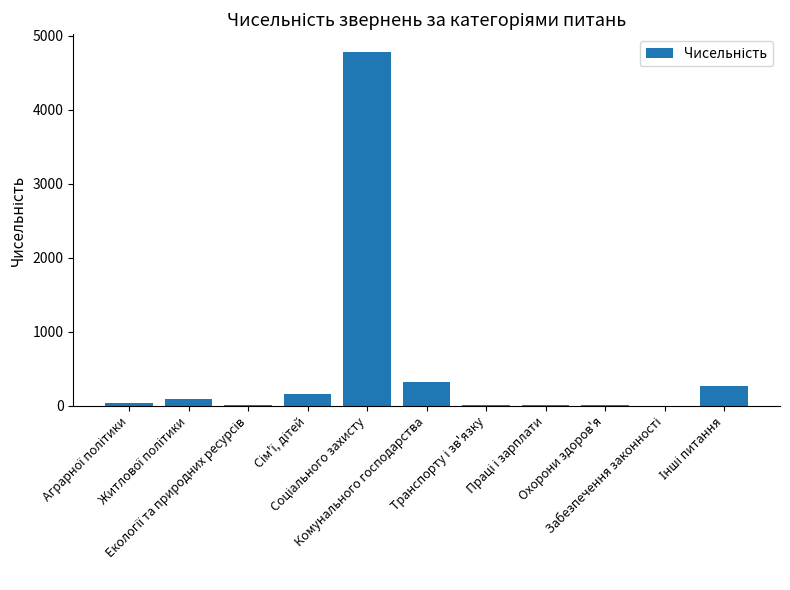

What is the greatest value displayed?

4784